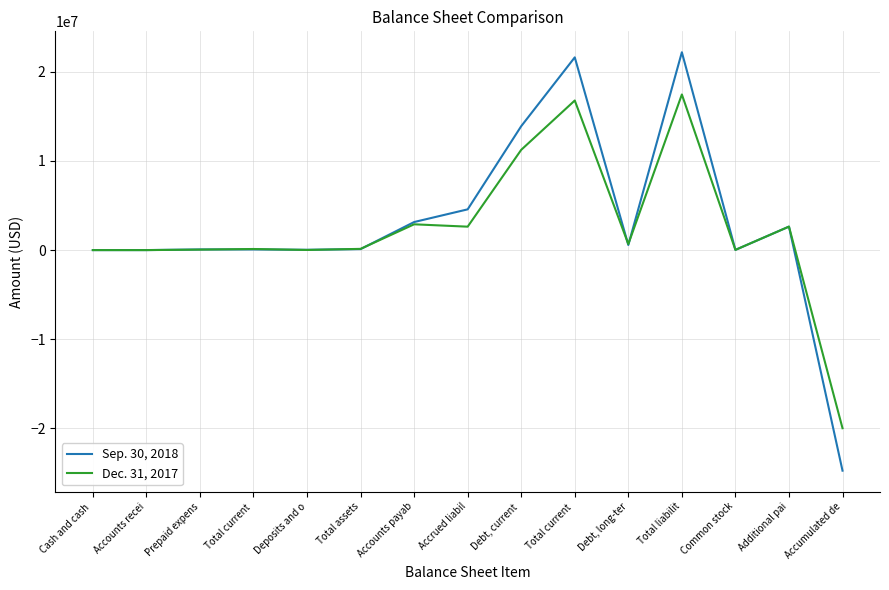

Where is the first local maximum for Sep. 30, 2018?

Total current 